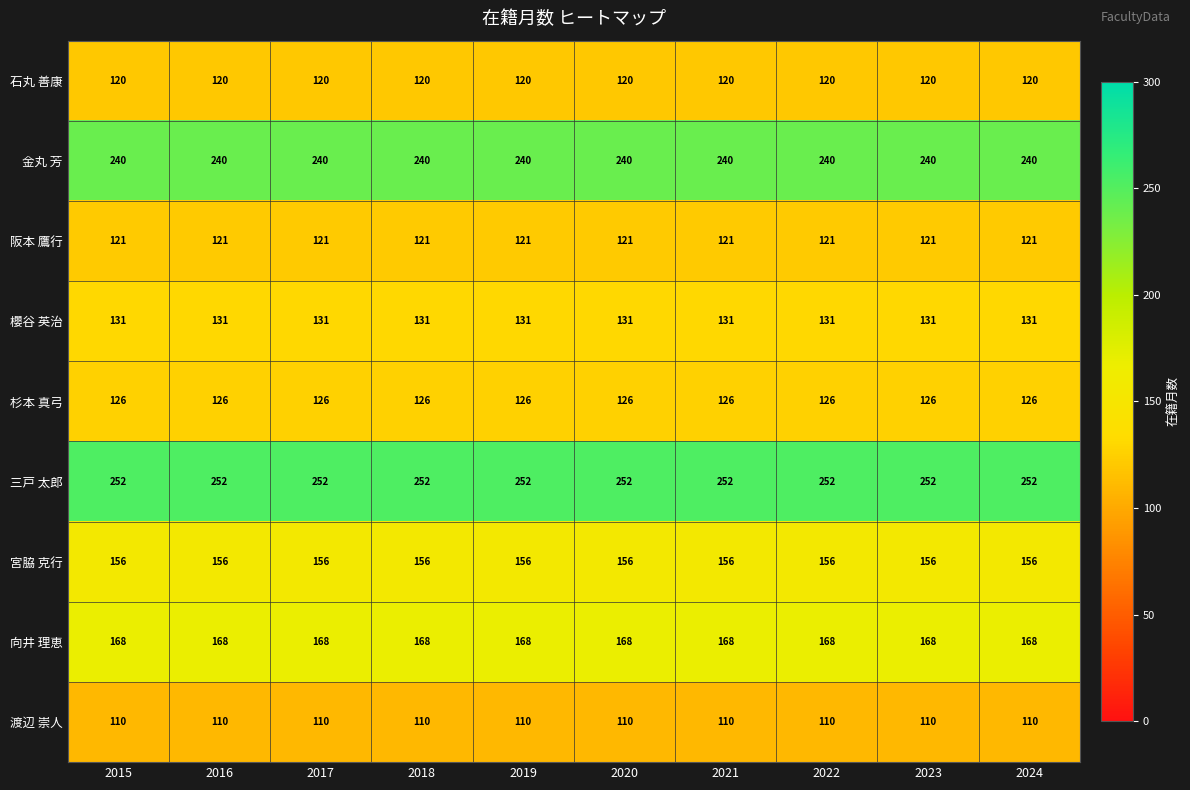

What is the sum of all 杉本 真弓 values?

1260